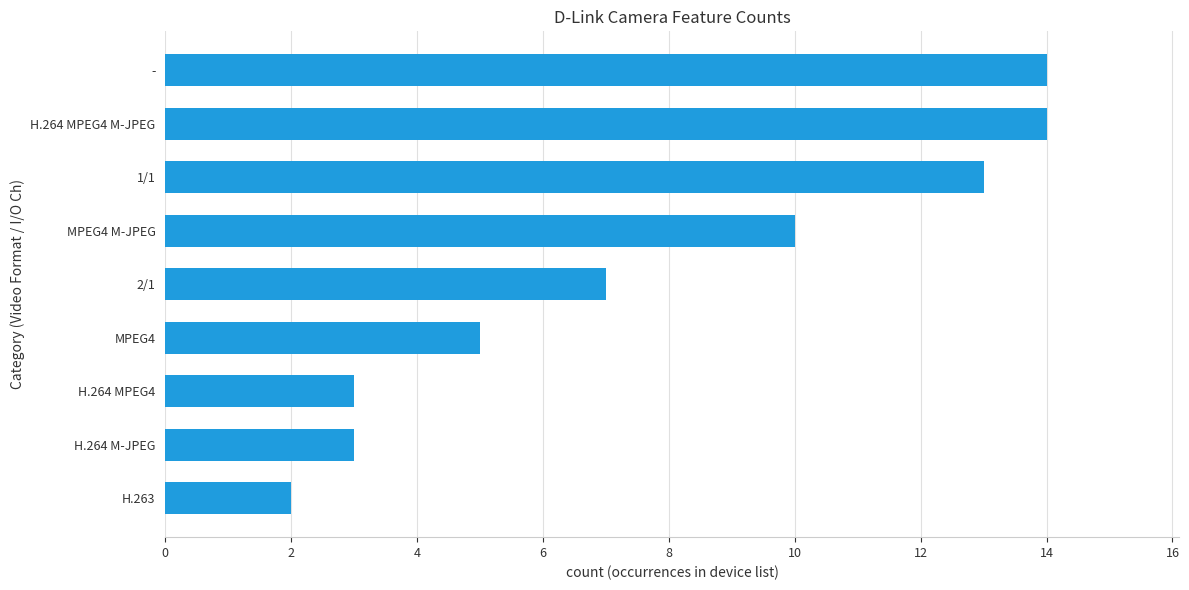

At which label is the value closest to 8?

2/1